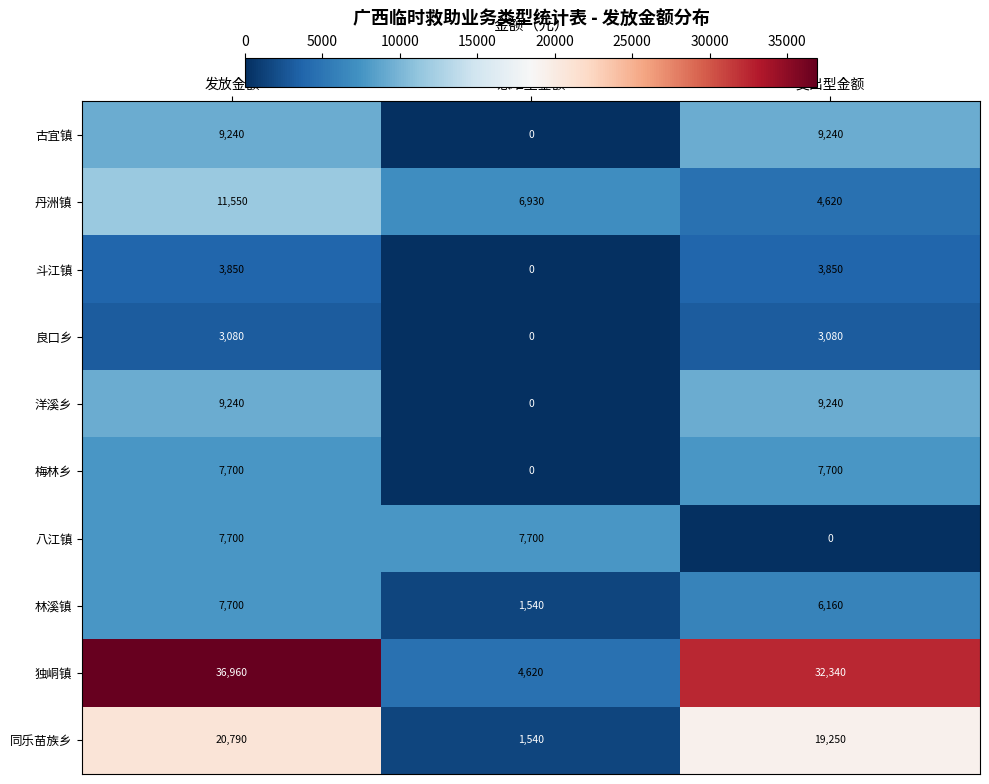

Between 急难型金额 and 支出型金额, which series saw the biggest shift?

独峒镇